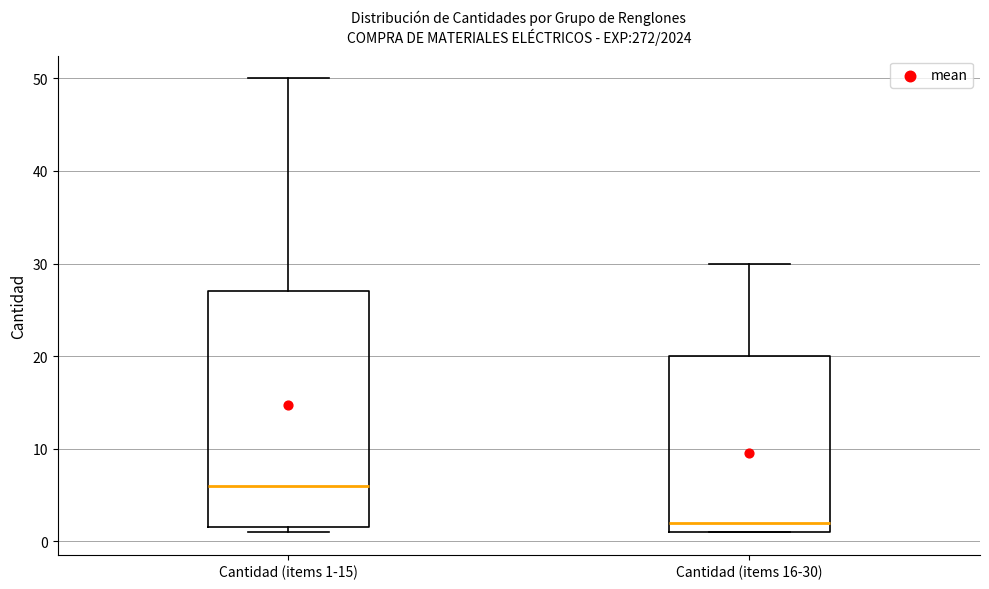

Reading left to right, read every box against the y-axis: the position of its median line, the range the box covers, and the ends of its whiskers. The values are not printed on the chart, so give them approximately, as read against the axis.

Cantidad (items 1-15): median 6, box 2 to 27, whiskers 1 to 50
Cantidad (items 16-30): median 2, box 1 to 20, whiskers 1 to 30